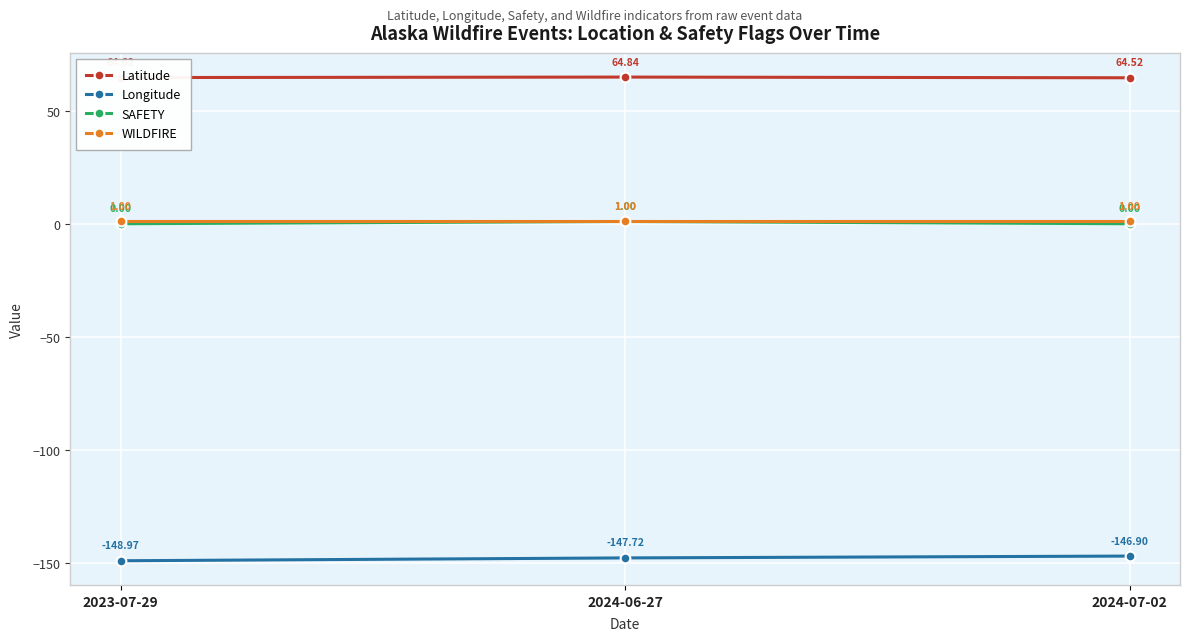

What is the spread (max minus min) of values at 2024-07-02?

211.4